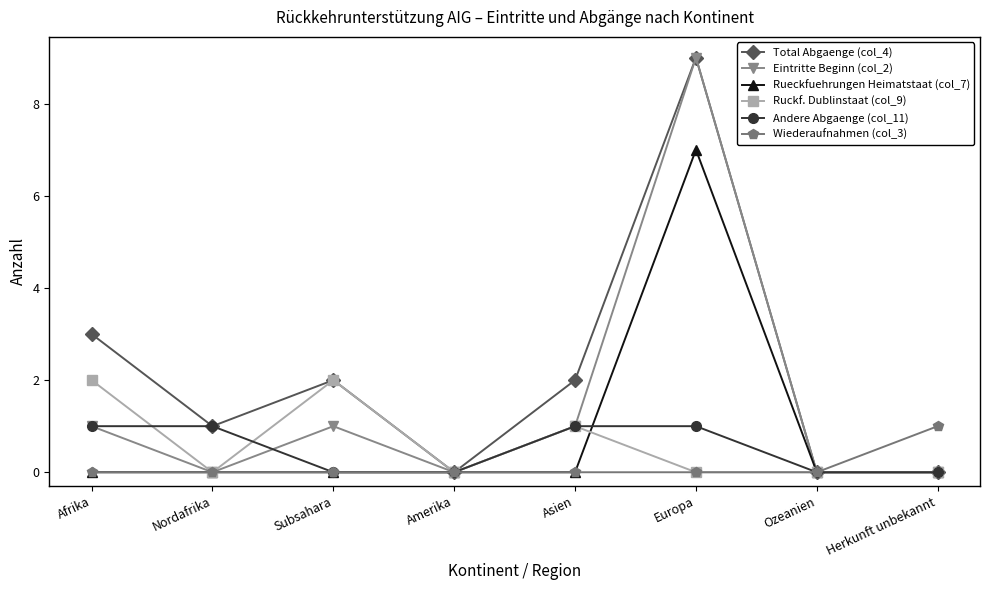

Which series changed the most between Asien and Europa?

Eintritte Beginn (col_2)